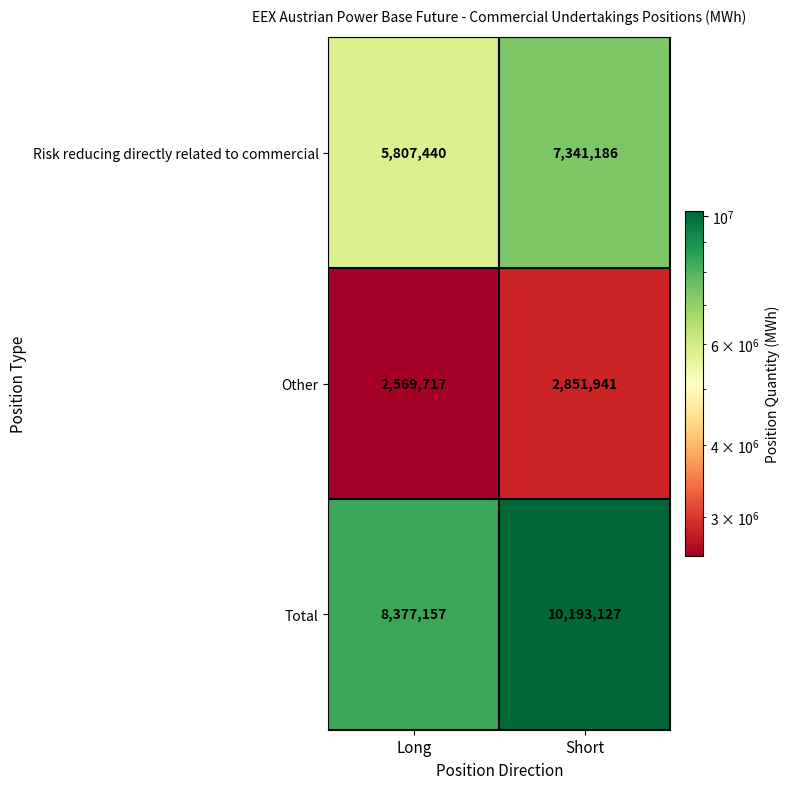

Is it true that Risk reducing directly related to commercial equals 2173429 at Long?

False